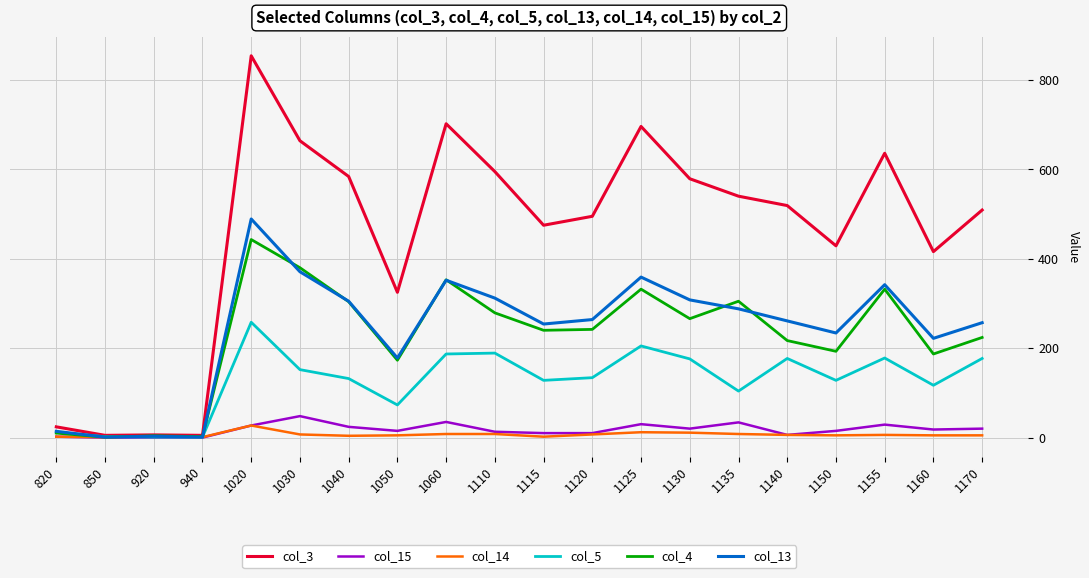

In col_4, how many points are lower than both neighbors (excluding endpoints)?

7